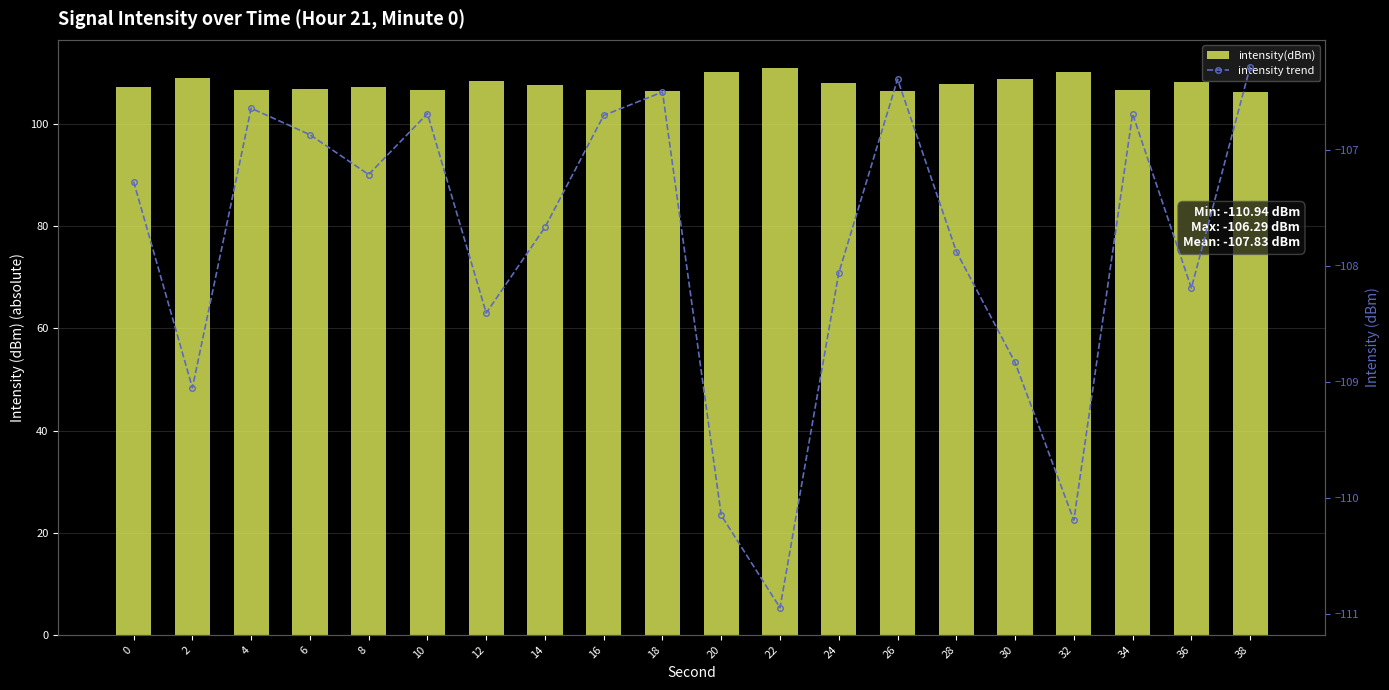

Where is intensity trend nearest to the value -108?

24